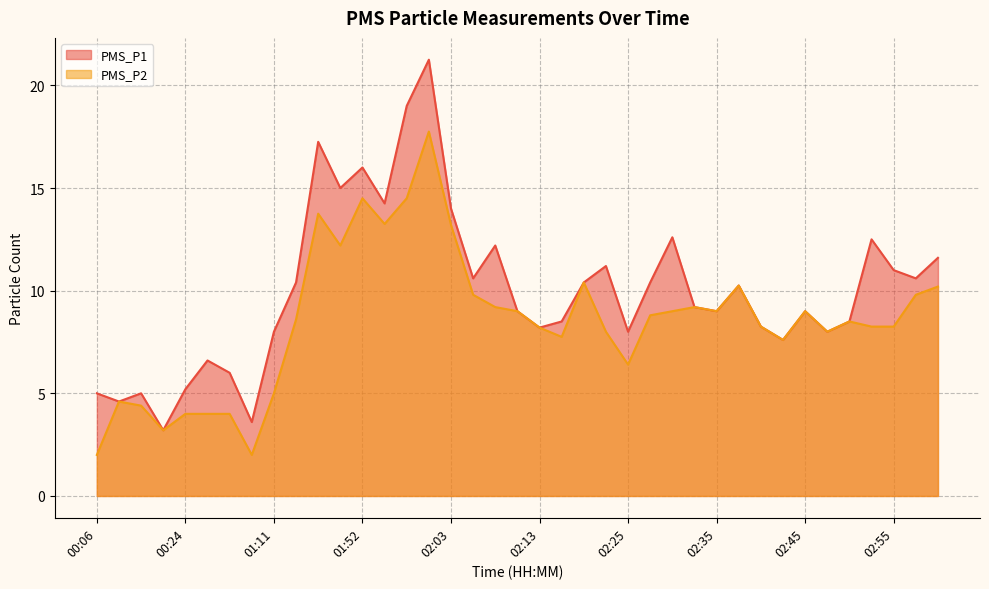

At which label does PMS_P1 reach its peak?

02:00